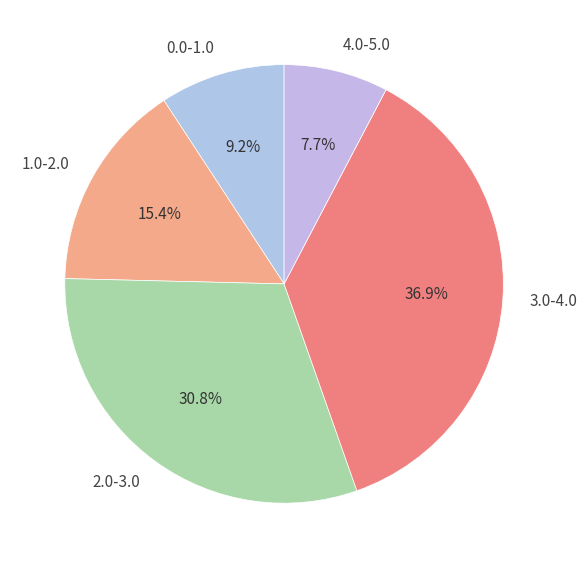

What is the ratio of the value at 1.0-2.0 to the value at 4.0-5.0?

2.0